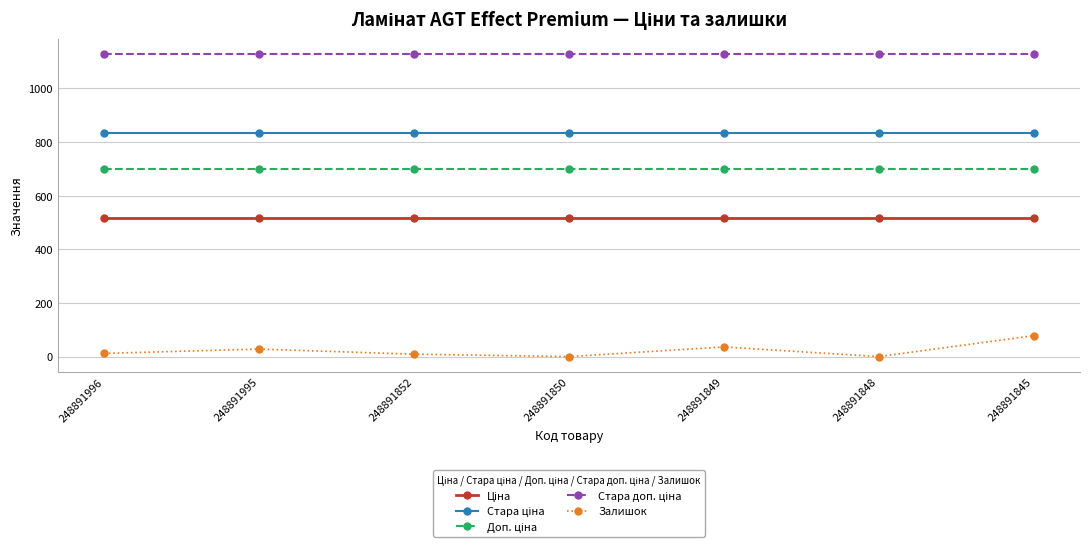

In Залишок, how many points are higher than both neighbors (excluding endpoints)?

2